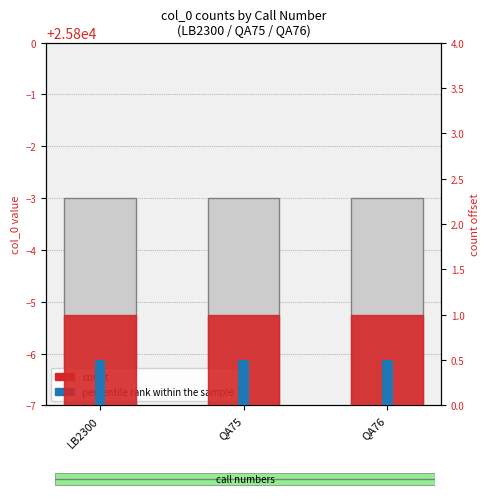

What is the sum of all count values?

3.0